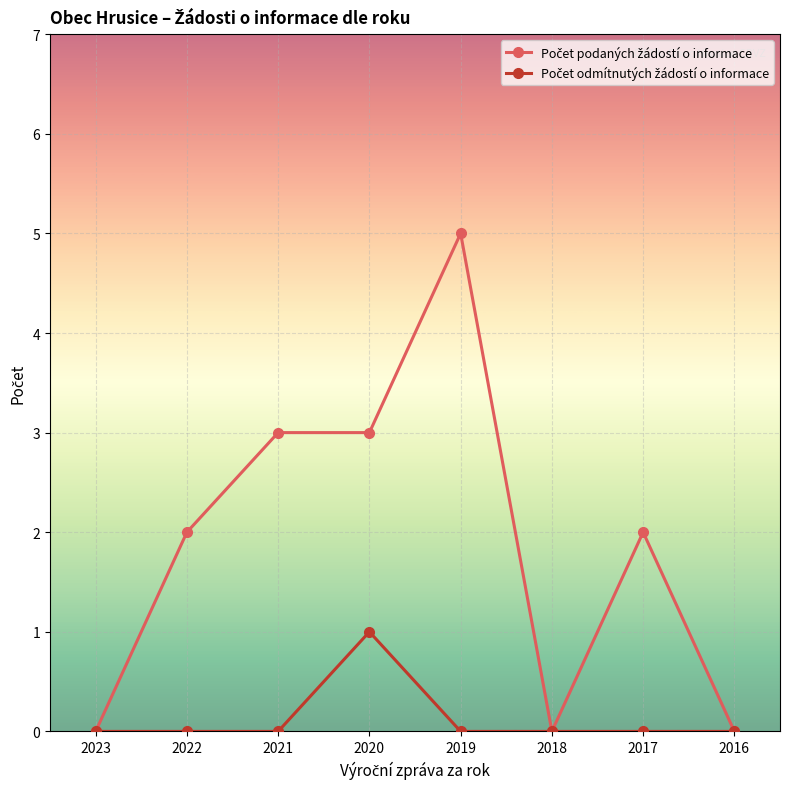

How many series are shown in this chart?

2